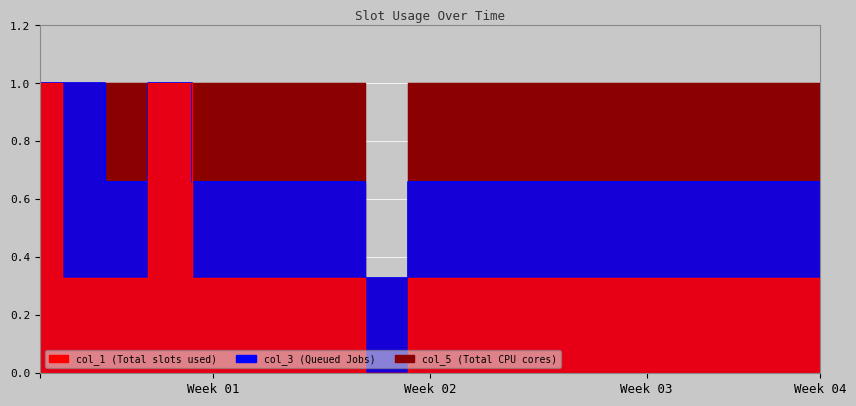

Count the number of categories in the chart.

19